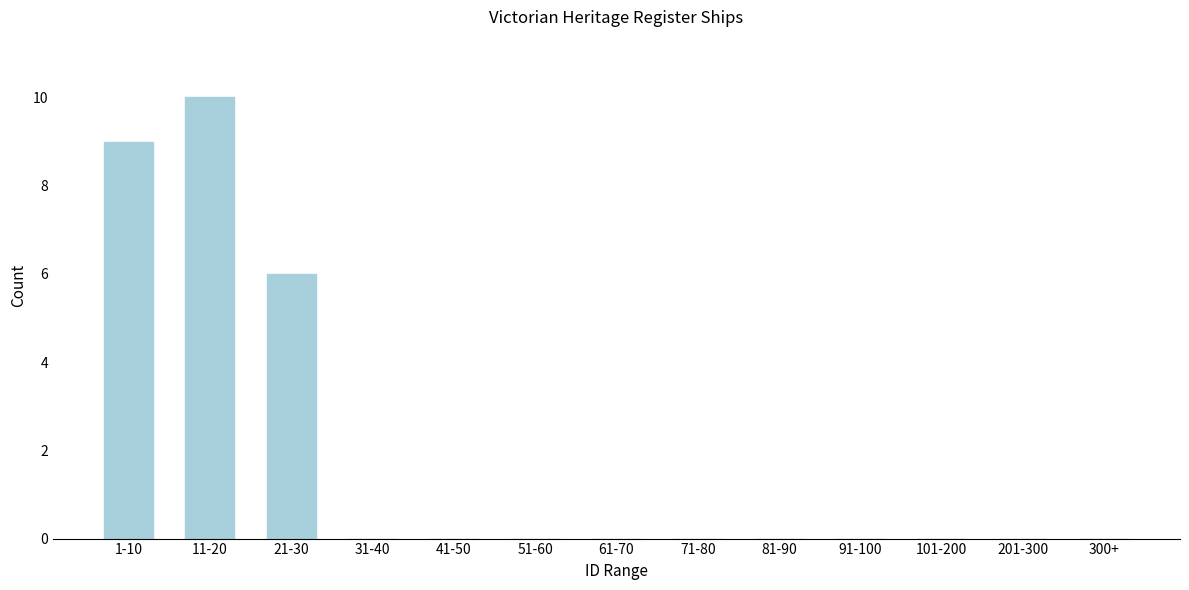

Reading left to right, what are all the values shown in this chart?

1-10=9	11-20=10	21-30=6	31-40=0	41-50=0	51-60=0	61-70=0	71-80=0	81-90=0	91-100=0	101-200=0	201-300=0	300+=0